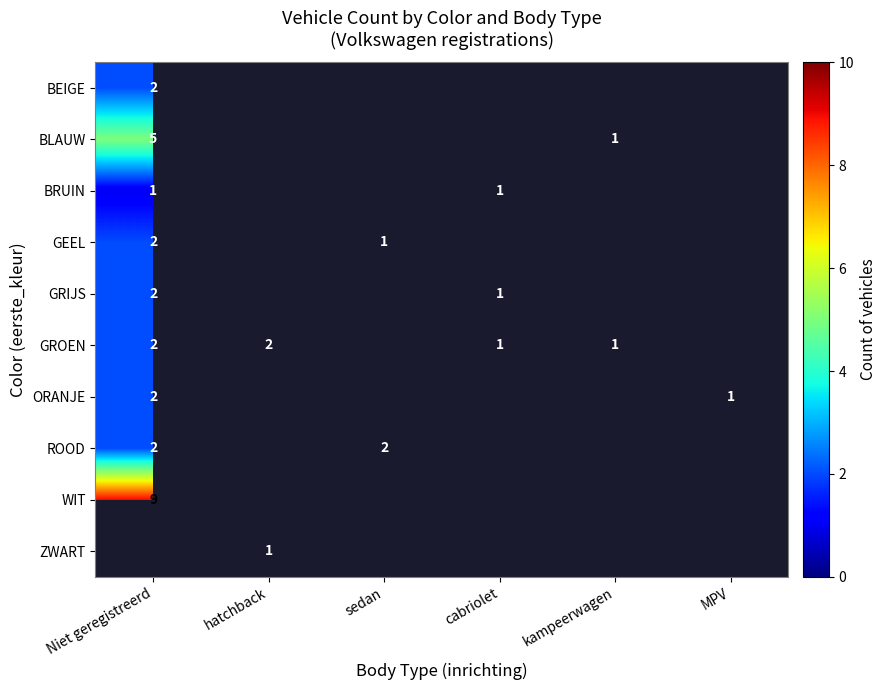

True or false: ZWART has a value of 1 at hatchback.

True